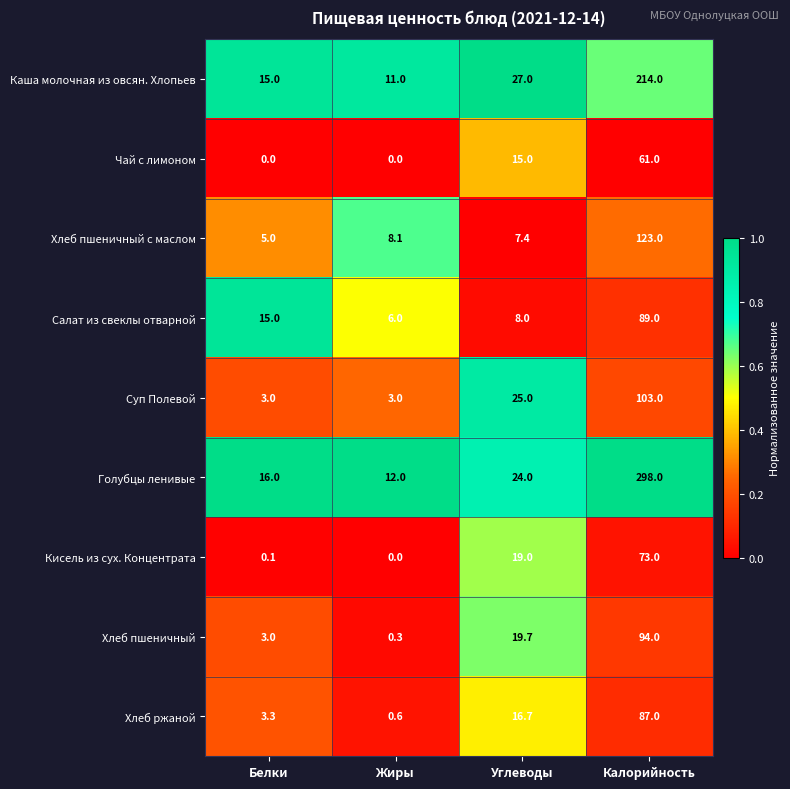

What is the total value across all series at Белки?

60.4